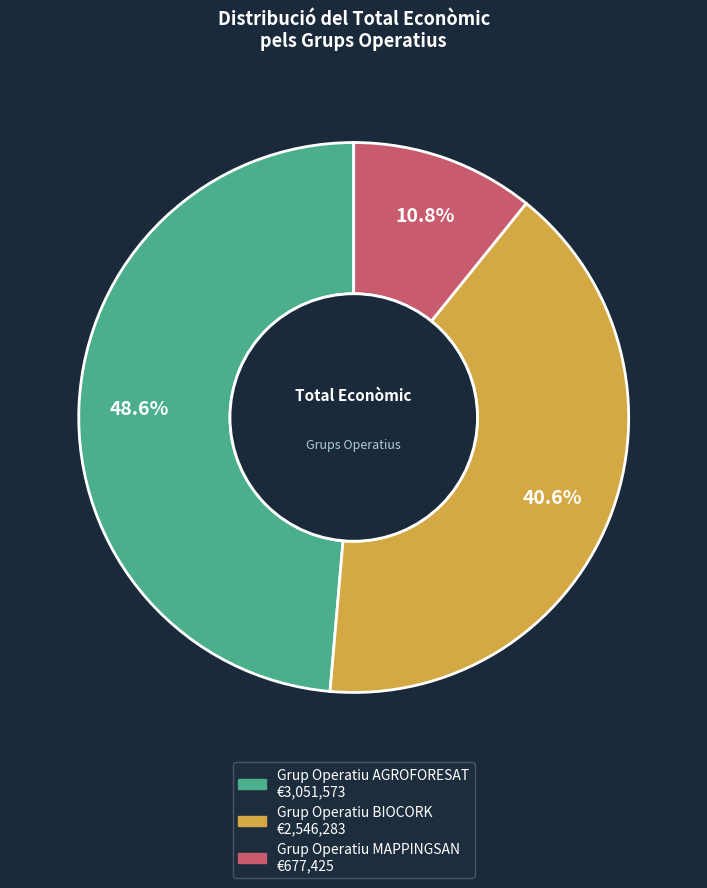

Is the sum of Grup Operatiu MAPPINGSAN and Grup Operatiu AGROFORESAT greater than half?

Yes